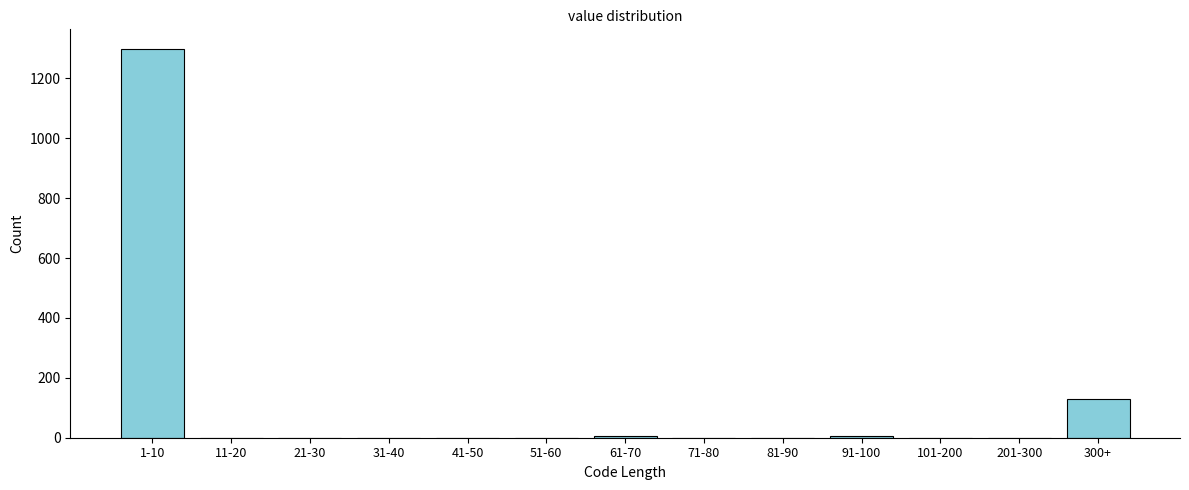

The chart shows a value of -416 at 101-200. True or false?

False